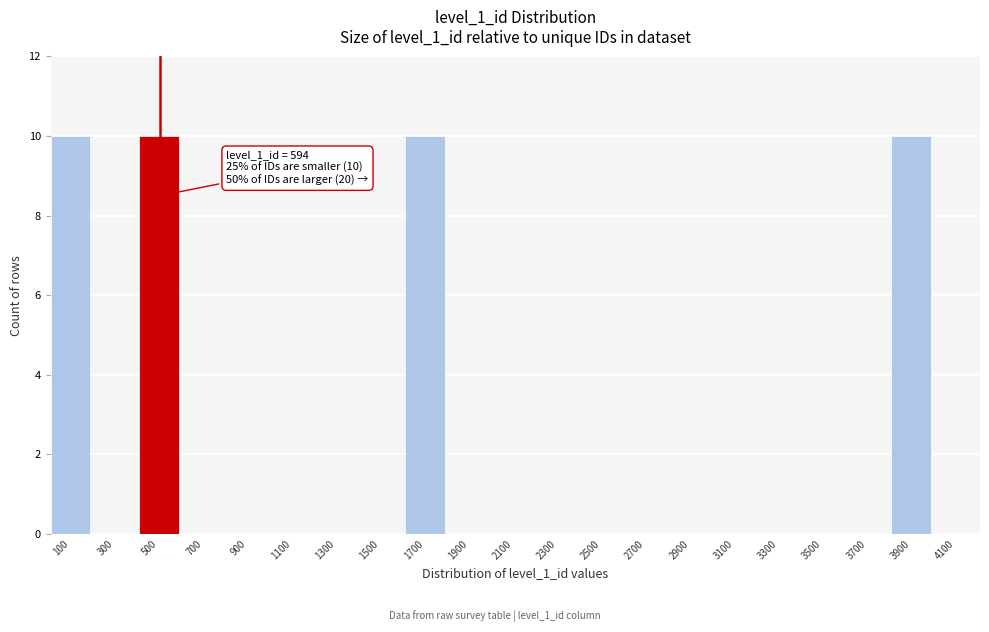

Reading right to left, transcribe all the data shown in this chart.

4100=0	3900=10	3700=0	3500=0	3300=0	3100=0	2900=0	2700=0	2500=0	2300=0	2100=0	1900=0	1700=10	1500=0	1300=0	1100=0	900=0	700=0	500=10	300=0	100=10